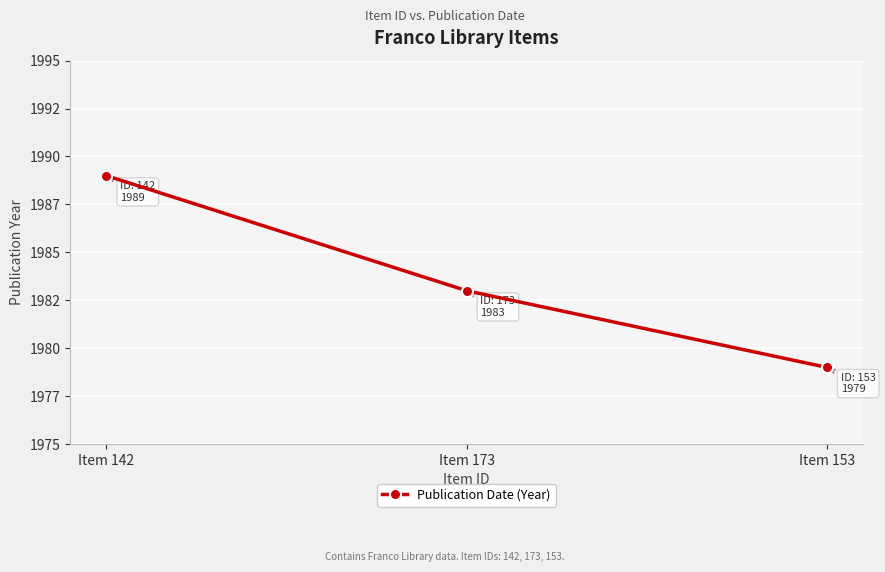

Rank the categories by value from lowest to highest.

Item 153, Item 173, Item 142